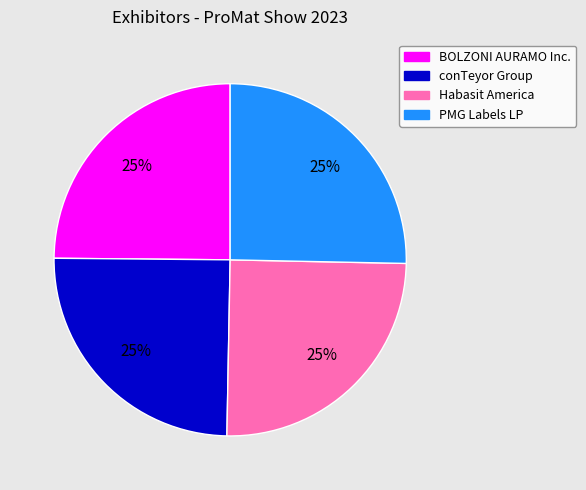

How many segments does this pie chart have?

4